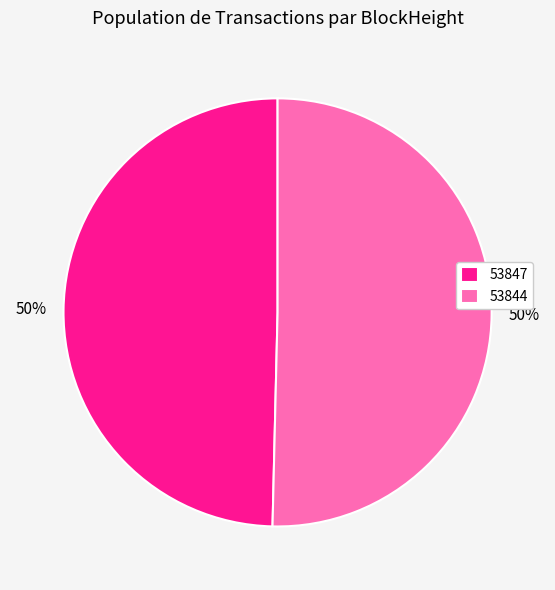

Which category has the smallest portion of the pie?

53847